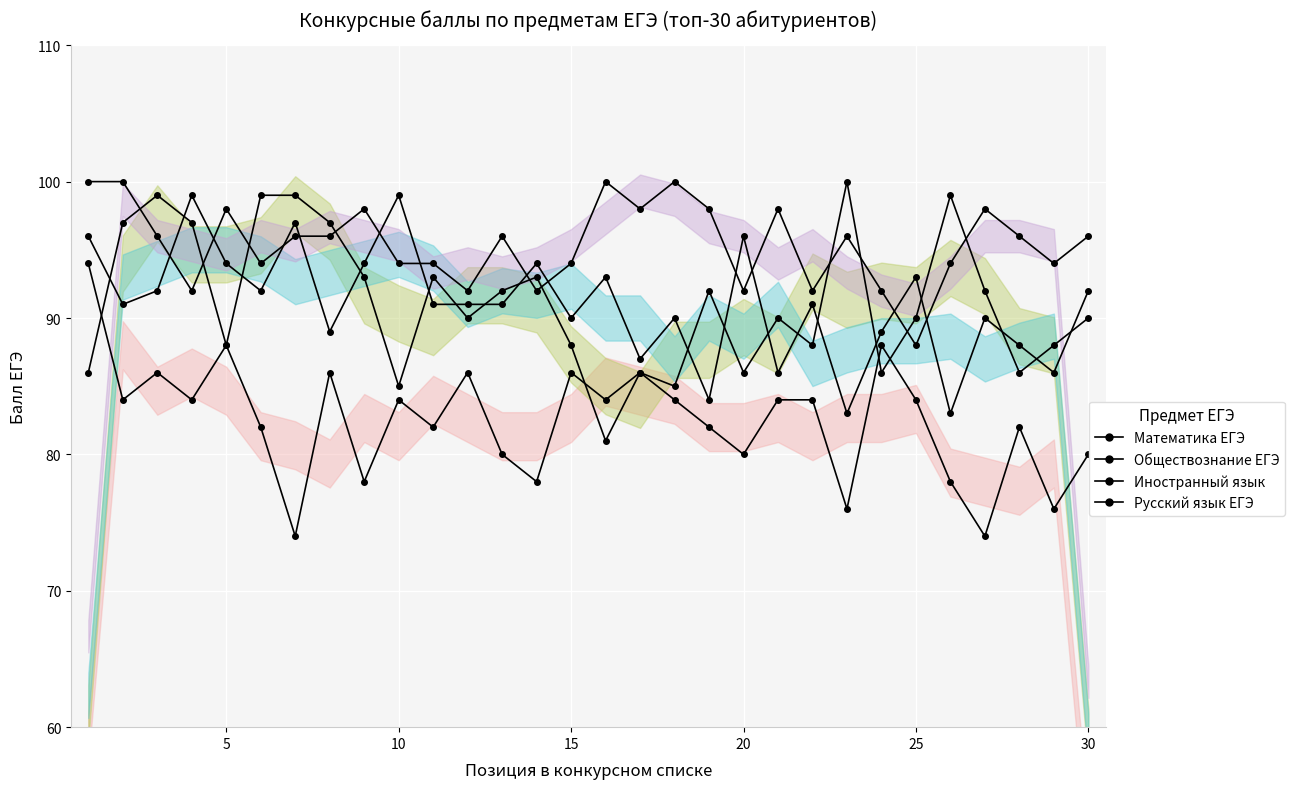

Which category has the lowest value in the Математика ЕГЭ series?

30